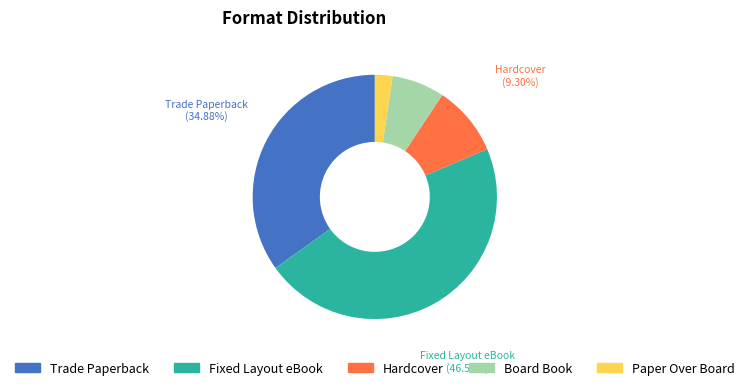

Rank the categories by value from highest to lowest.

Fixed Layout eBook, Trade Paperback, Hardcover, Board Book, Paper Over Board